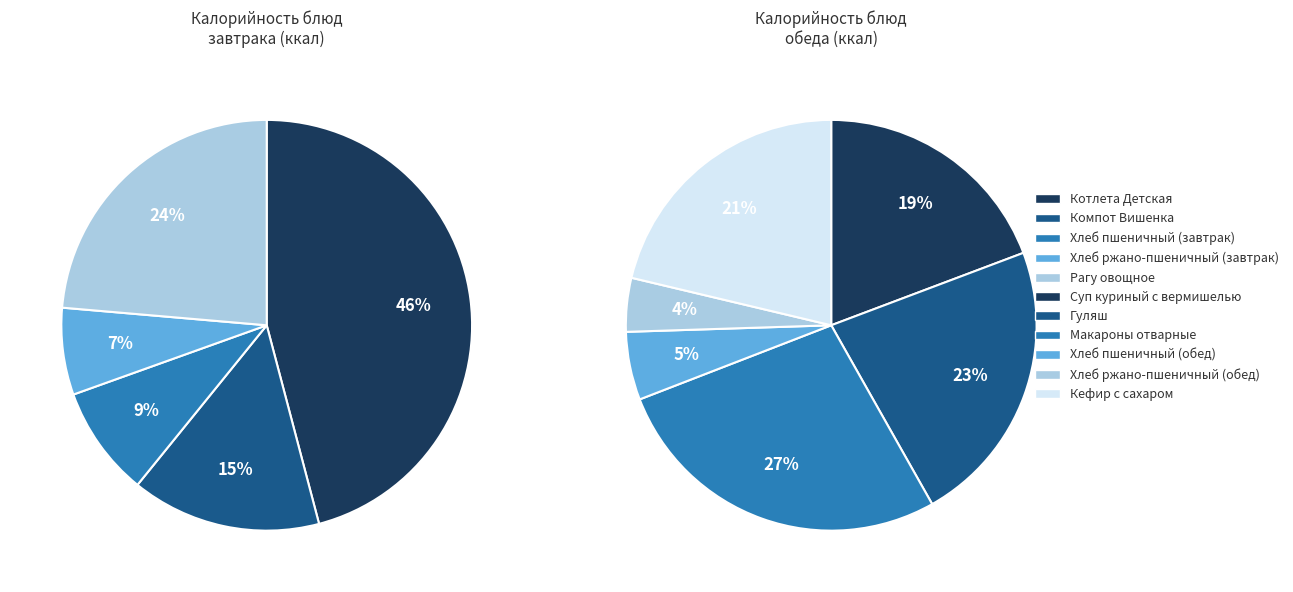

Is there any slice that represents more than half of the pie?

No